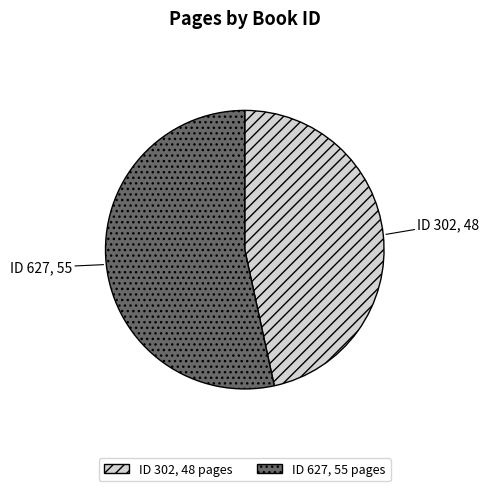

Do ID 302, 48 pages and ID 627, 55 pages together represent more than half of the pie?

Yes